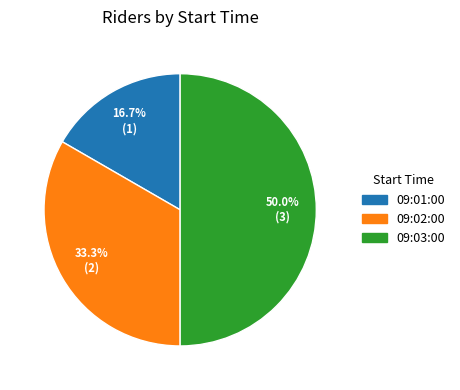

What is the smallest slice in the pie chart?

09:01:00